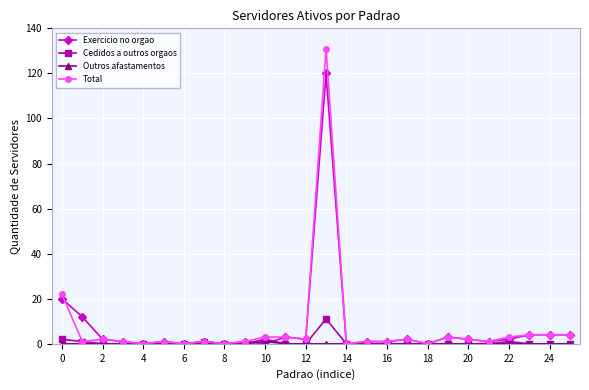

Which series has the largest range (max minus min)?

Total